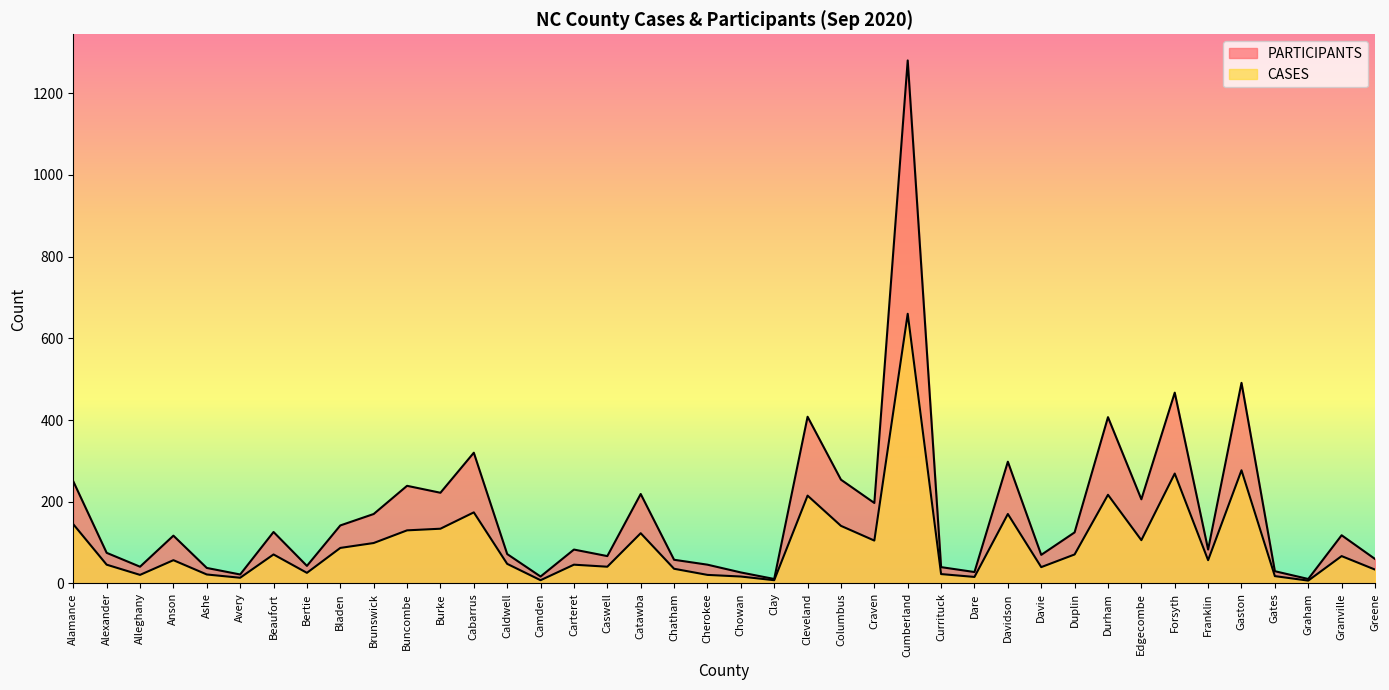

The value of CASES at Beaufort is 71. True or false?

True